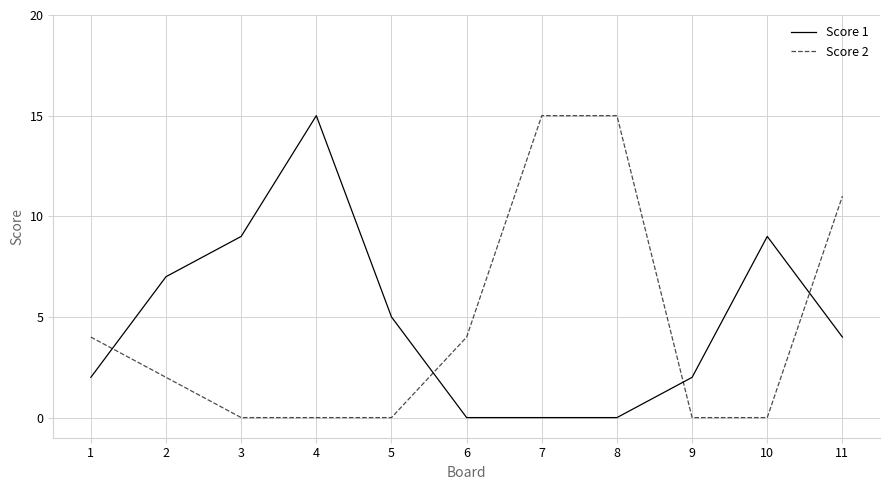

At which category does Score 1 reach its first local peak?

4